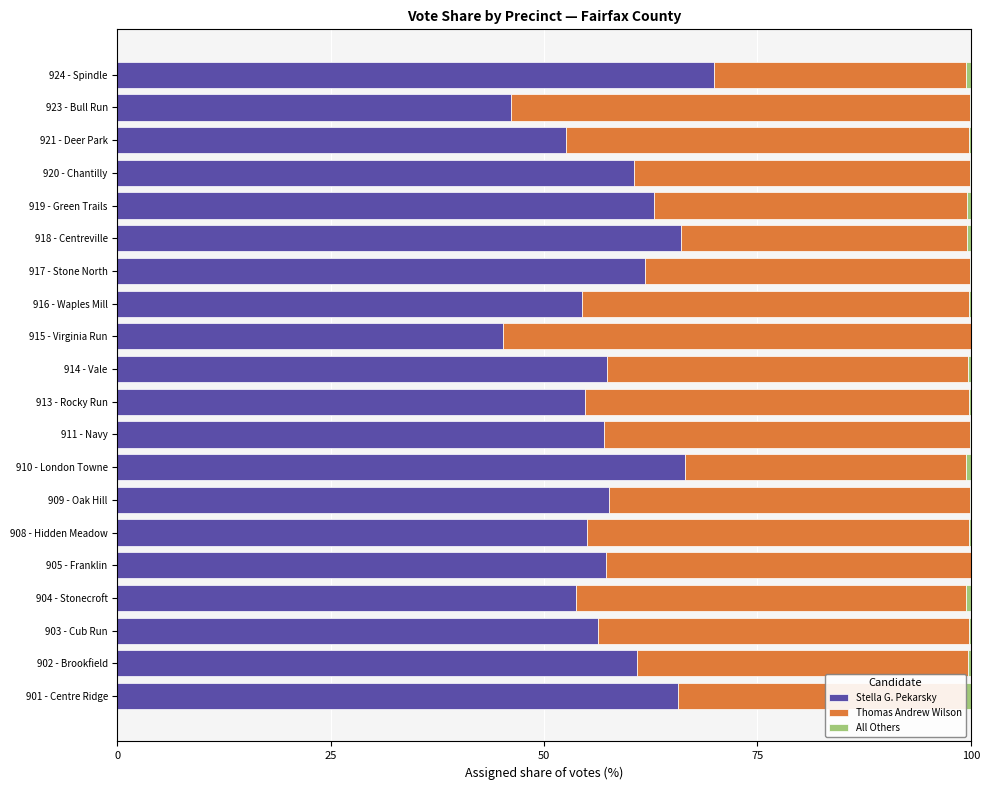

What is the maximum value for Stella G. Pekarsky?

69.9